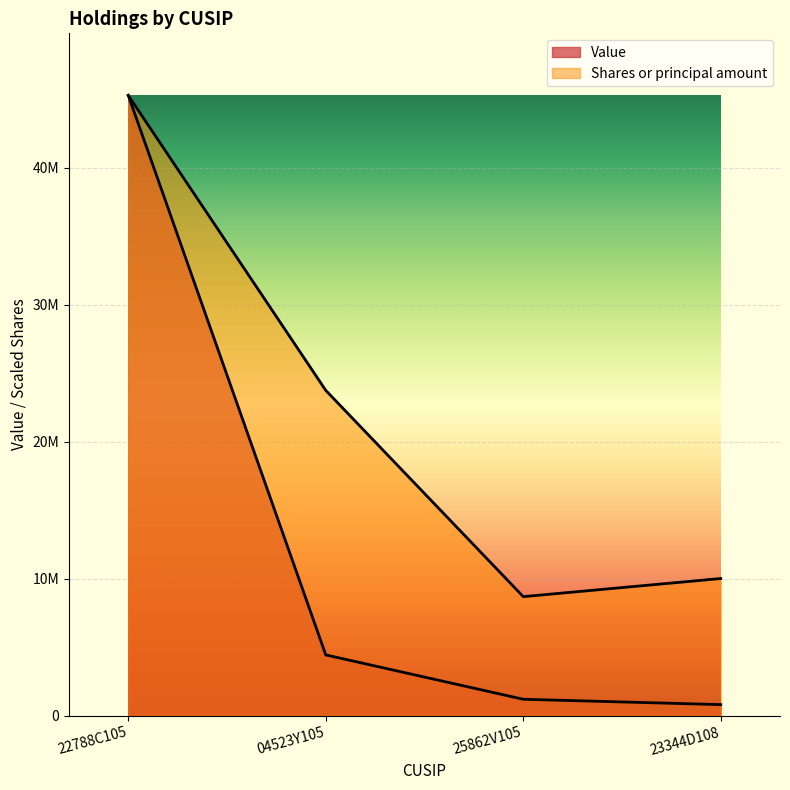

What are all the series names shown in the legend?

Value, Shares or principal amount